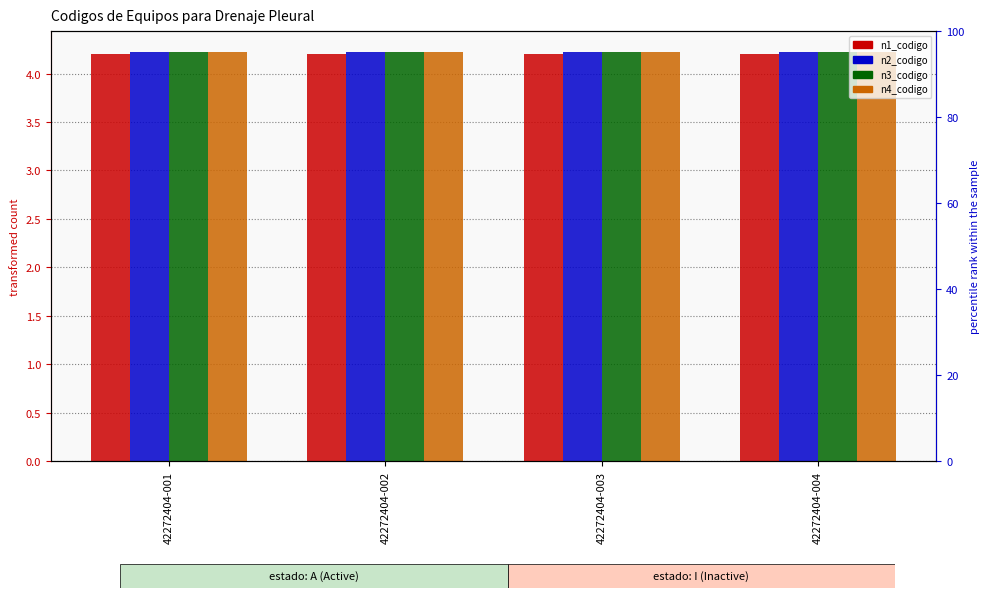

Reading left to right, what are all the values shown in this chart?

n1_codigo: 42272404-001=4.2	42272404-002=4.2	42272404-003=4.2	42272404-004=4.2
n2_codigo: 42272404-001=4.2	42272404-002=4.2	42272404-003=4.2	42272404-004=4.2
n3_codigo: 42272404-001=4.2	42272404-002=4.2	42272404-003=4.2	42272404-004=4.2
n4_codigo: 42272404-001=4.2	42272404-002=4.2	42272404-003=4.2	42272404-004=4.2